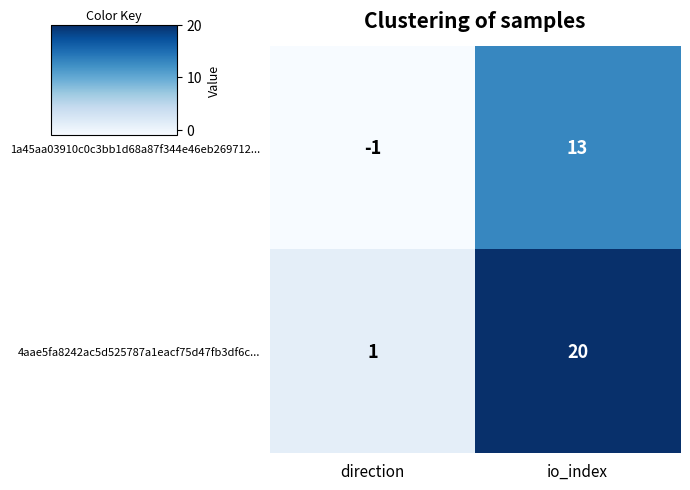

What is the maximum value for 4aae5fa8242ac5d525787a1eacf75d47fb3df6c...?

20